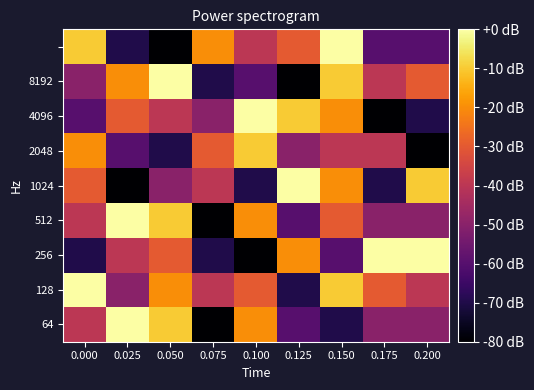

At which category is the sum across all series the highest?

0.150